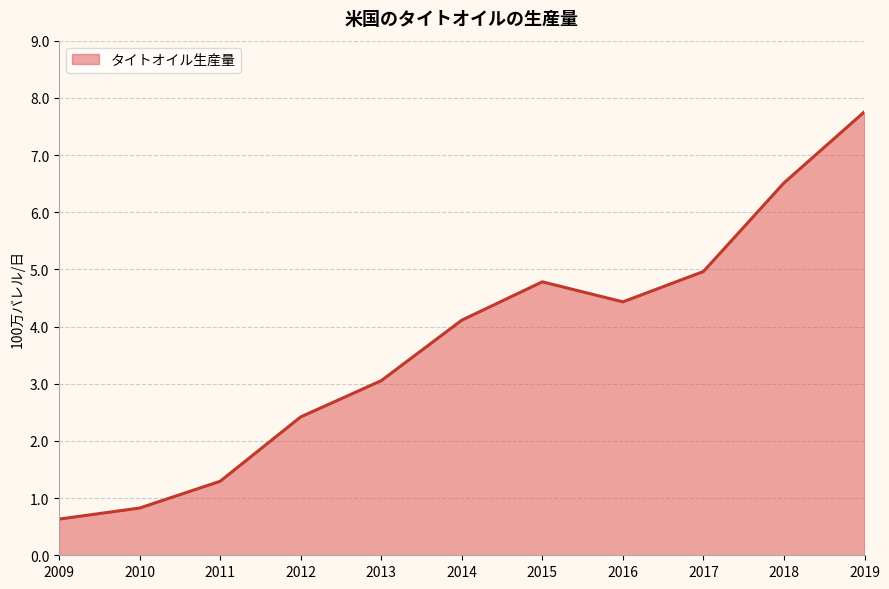

What is the approximate value at 2014?

4.1